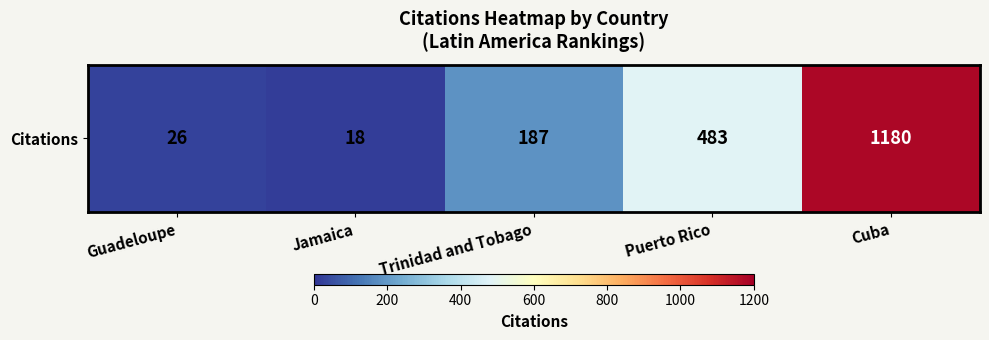

What is the minimum value shown in the chart?

18